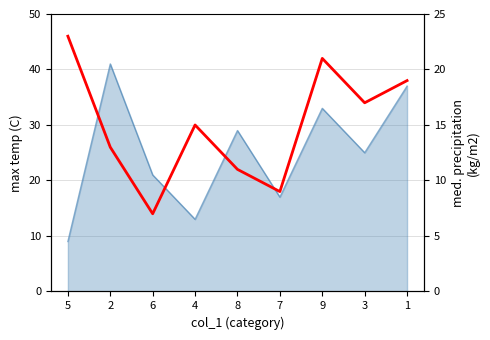

What position from the left is 8?

5